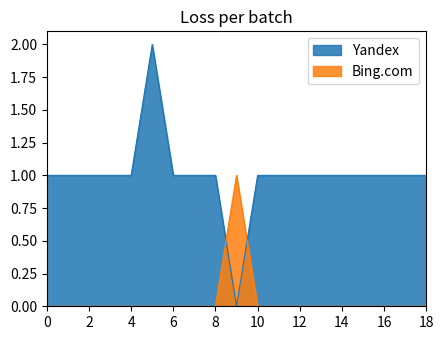

The Bing.com series shows 1 at 2. True or false?

False